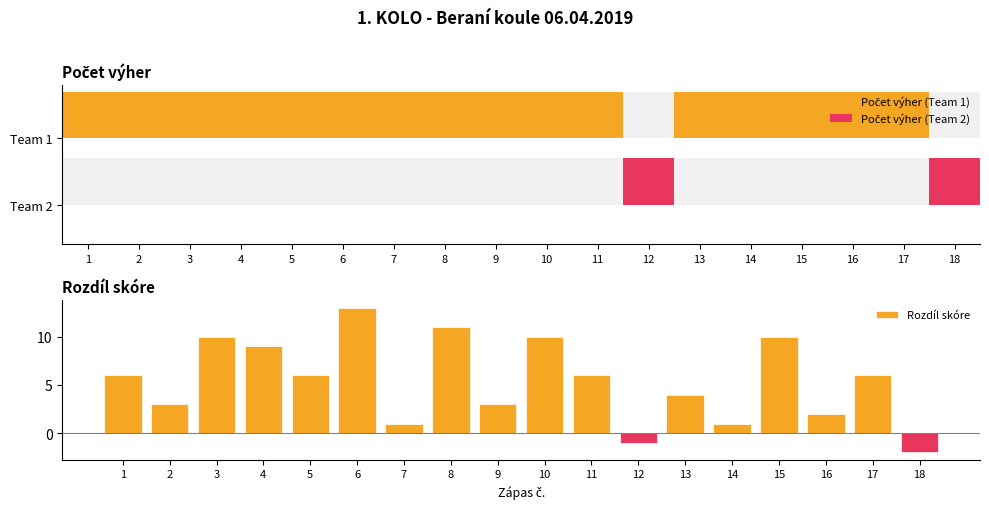

How many data points in Rozdíl skóre are above 6?

6